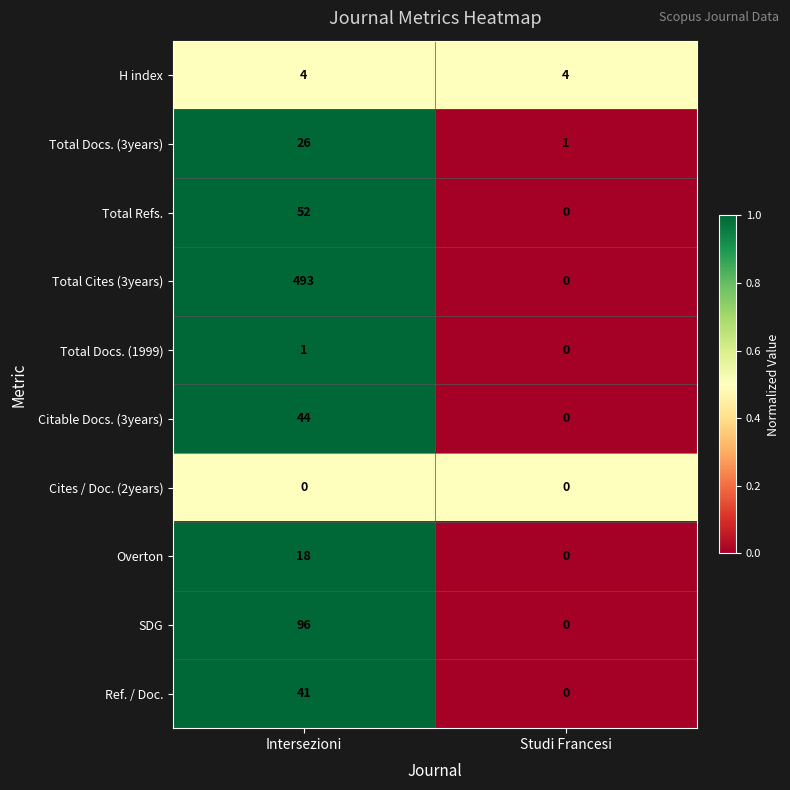

What is the spread (max minus min) of values at Studi Francesi?

4